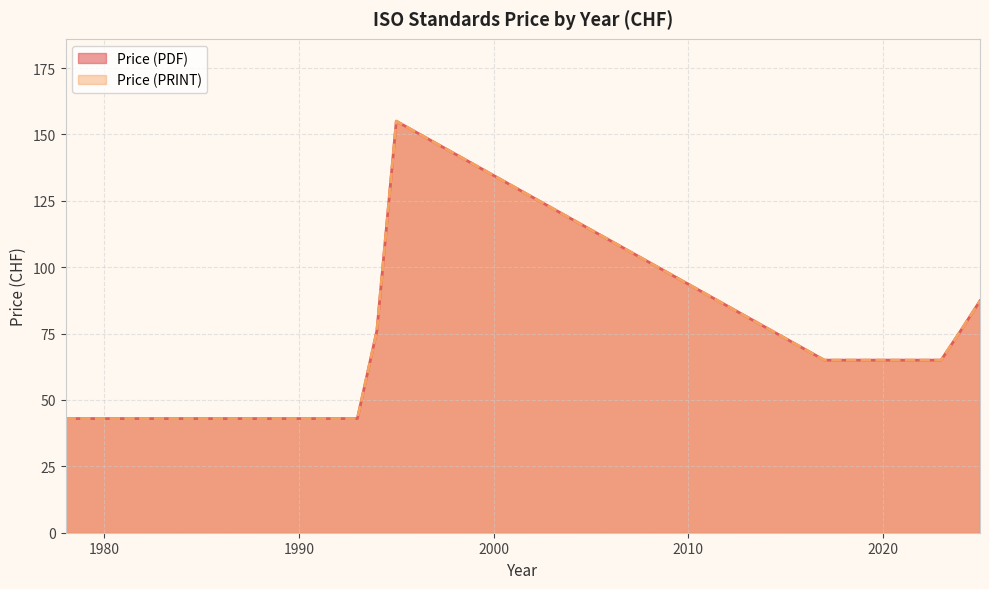

True or false: Price (PRINT) and Price (PDF) intersect in this chart.

False